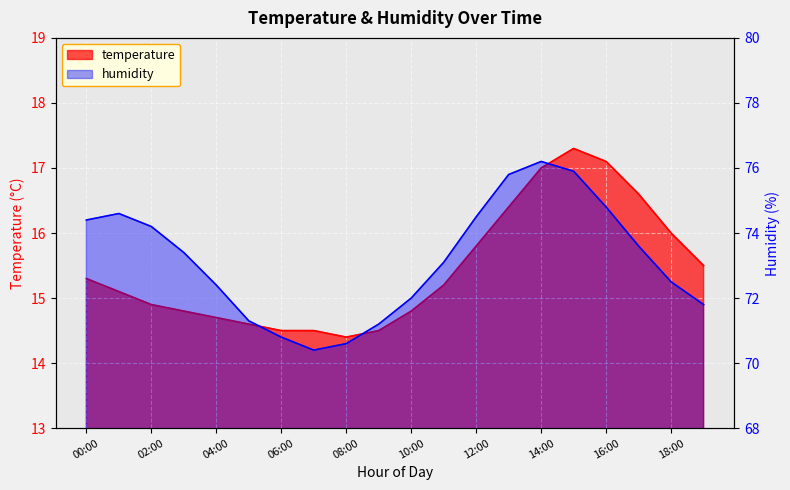

At which category does temperature reach its first local peak?

15:00